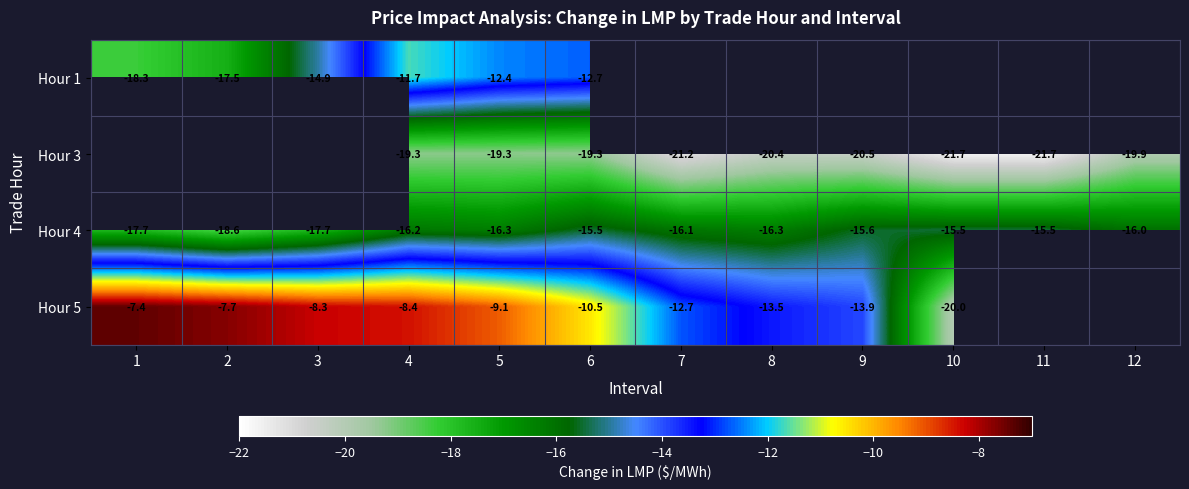

True or false: Hour 3 has a value of -21.7 at 10.

True